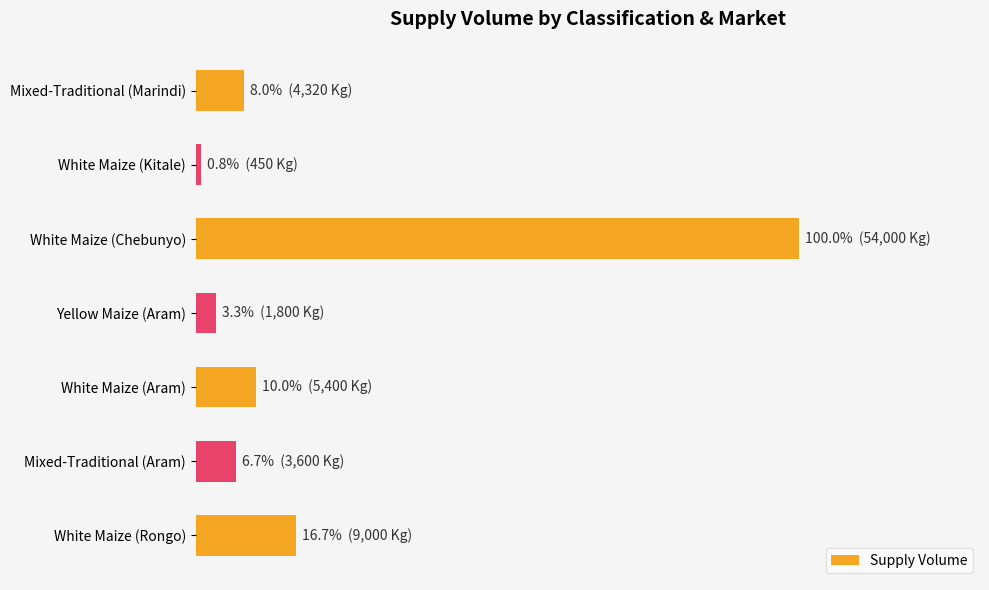

Which category has the lowest value across all series?

White Maize (Kitale)